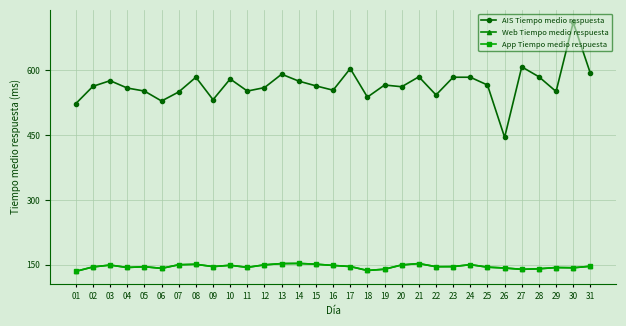

What is the difference between the AIS Tiempo medio respuesta values at 29 and 05?

1.0